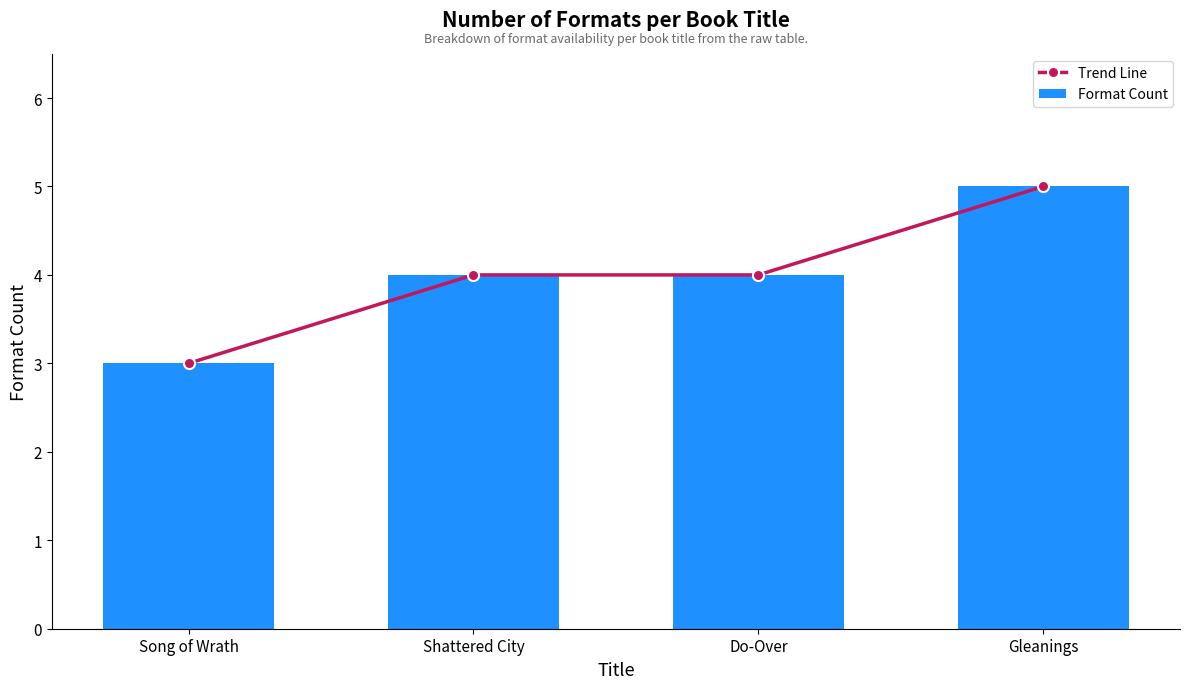

What is the total value across all series at Gleanings?

10